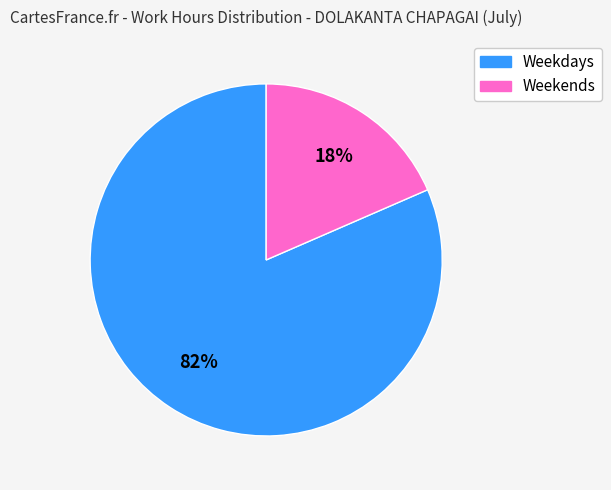

To the nearest percent, what is the average slice percentage?

50%